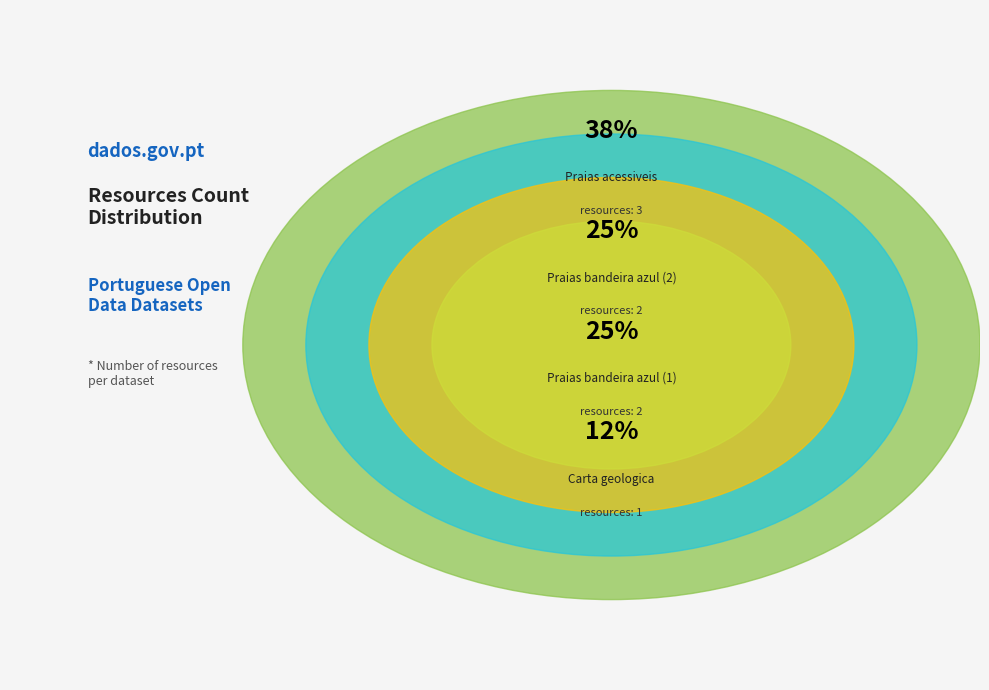

What percentage is the Praias acessiveis slice, to the nearest percent?

38%